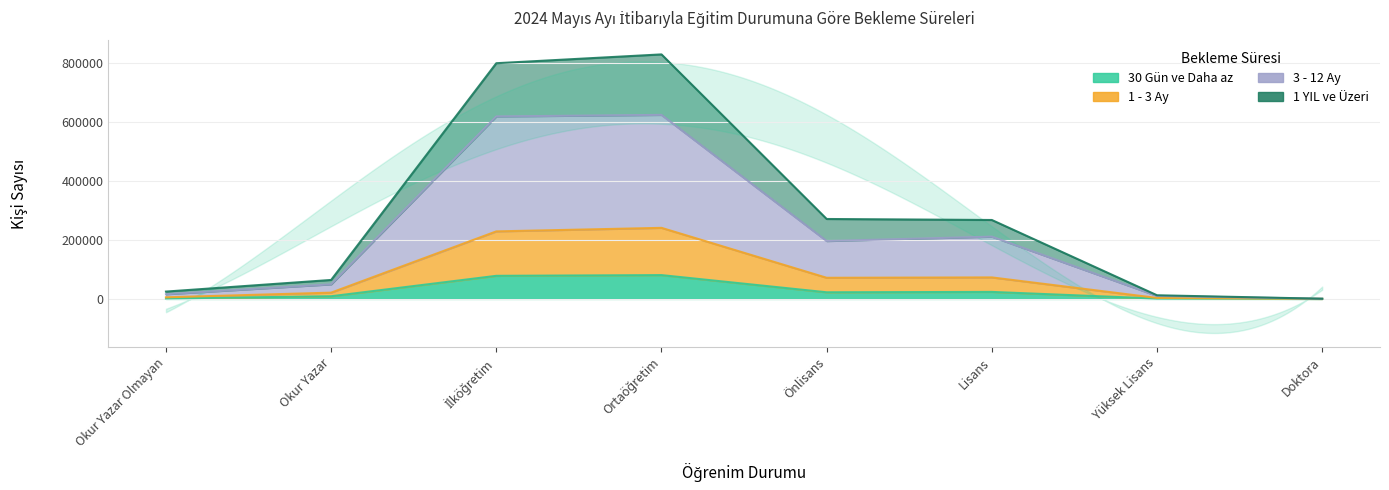

The value of 3 - 12 Ay at Okur Yazar Olmayan is 15948. True or false?

True